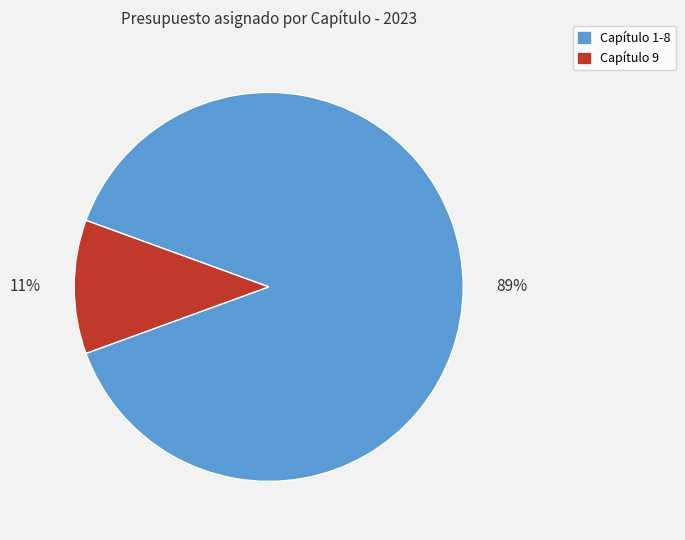

Does any single category account for the majority?

Yes